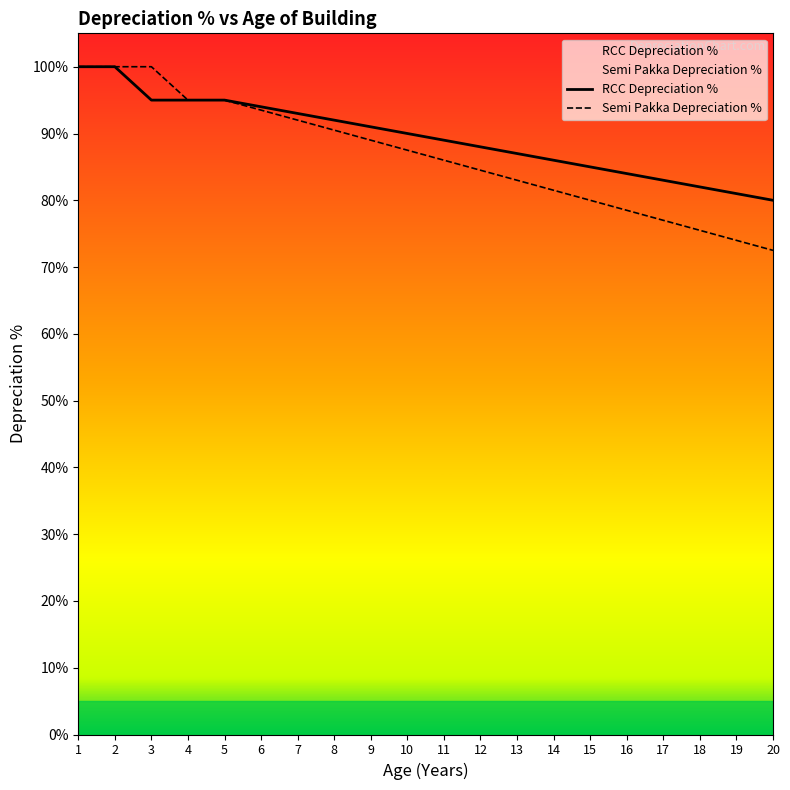

Reading right to left, what are all the values shown in this chart?

RCC Depreciation %: 20=80.0	19=81.0	18=82.0	17=83.0	16=84.0	15=85.0	14=86.0	13=87.0	12=88.0	11=89.0	10=90.0	9=91.0	8=92.0	7=93.0	6=94.0	5=95.0	4=95.0	3=95.0	2=100.0	1=100.0
Semi Pakka Depreciation %: 20=72.5	19=74.0	18=75.5	17=77.0	16=78.5	15=80.0	14=81.5	13=83.0	12=84.5	11=86.0	10=87.5	9=89.0	8=90.5	7=92.0	6=93.5	5=95.0	4=95.0	3=100.0	2=100.0	1=100.0